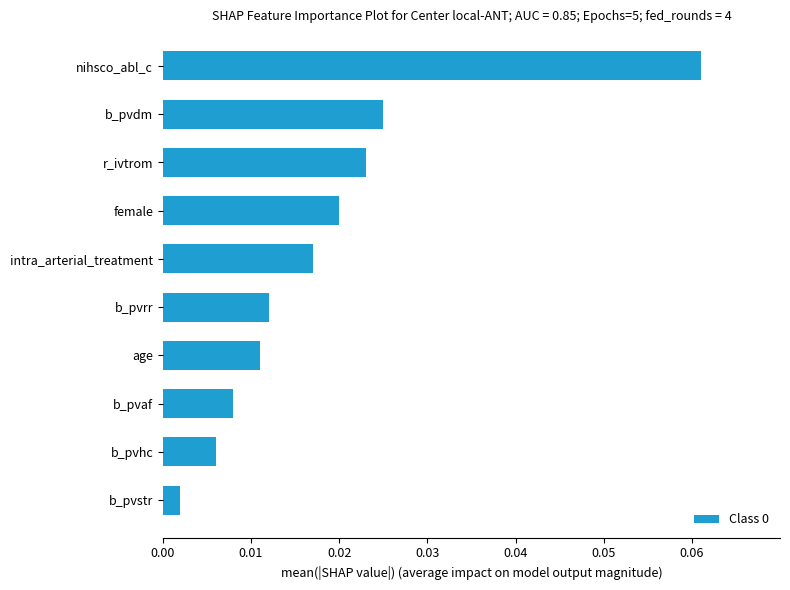

At which category does the chart reach its minimum across all series?

b_pvstr